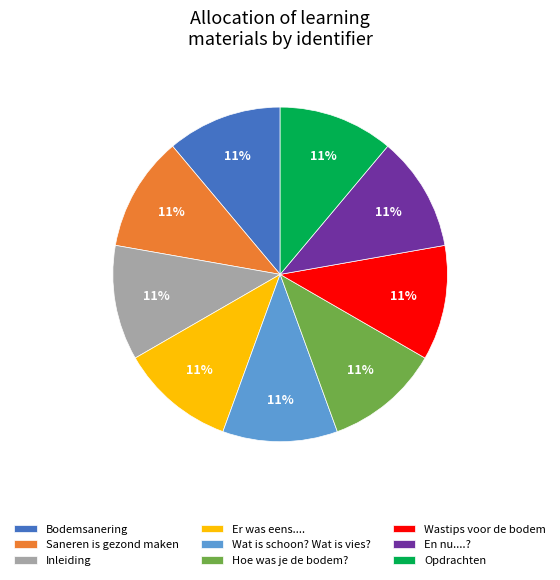

Combined, do Saneren is gezond maken and Er was eens.... account for over 50%?

No